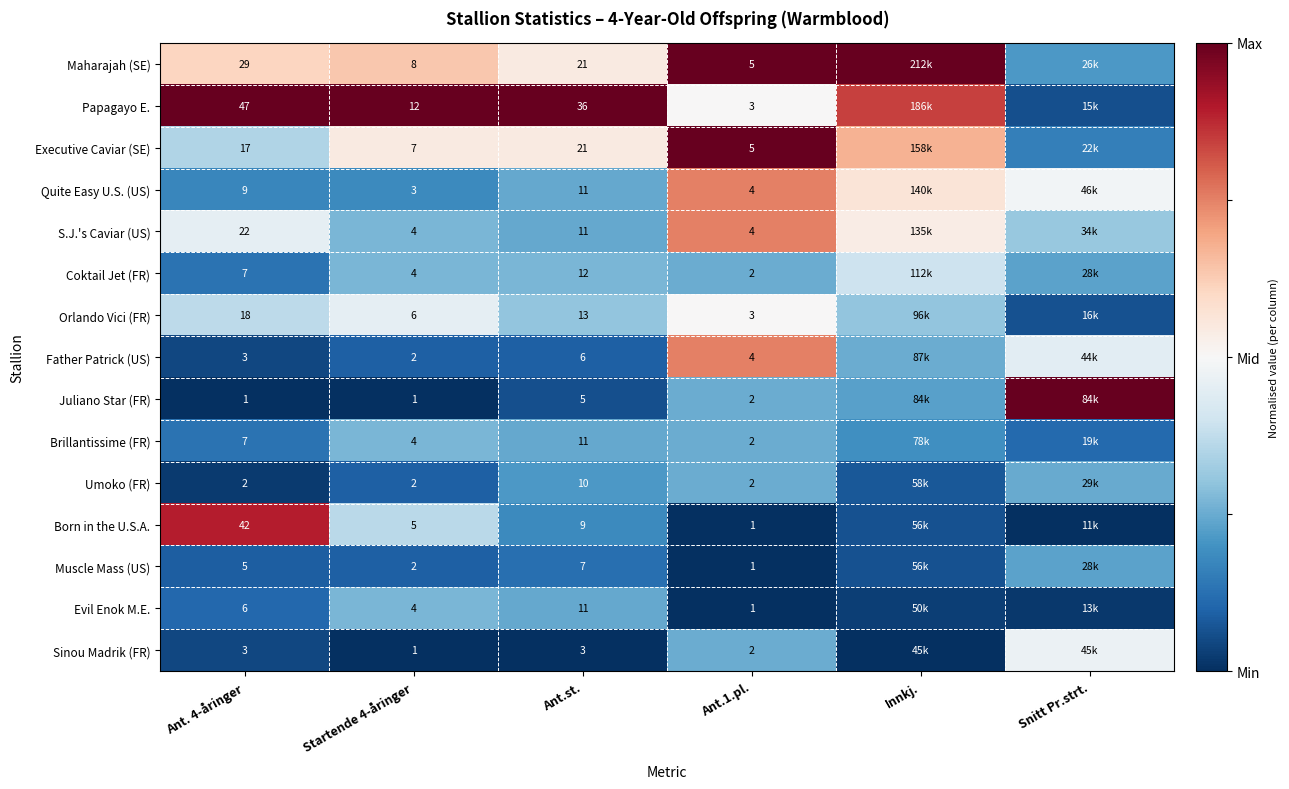

Is the value of Maharajah (SE) at Startende 4-åringer greater than the value of Evil Enok M.E. at Ant.st.?

No